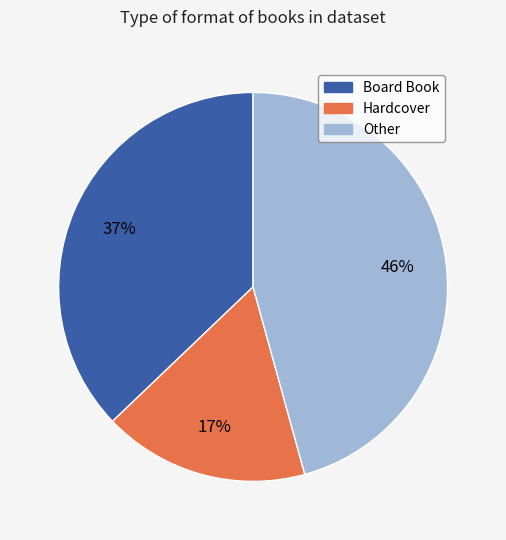

How many slices are in this pie chart?

3